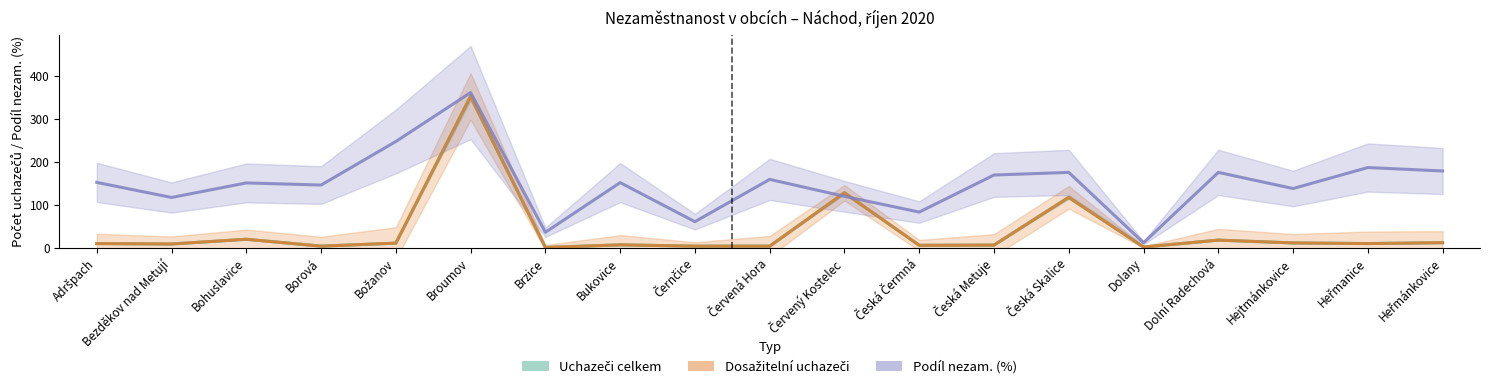

Between Česká Čermná and Heřmanice, which series saw the biggest shift?

Podíl nezam. na obyvatelstvu v %